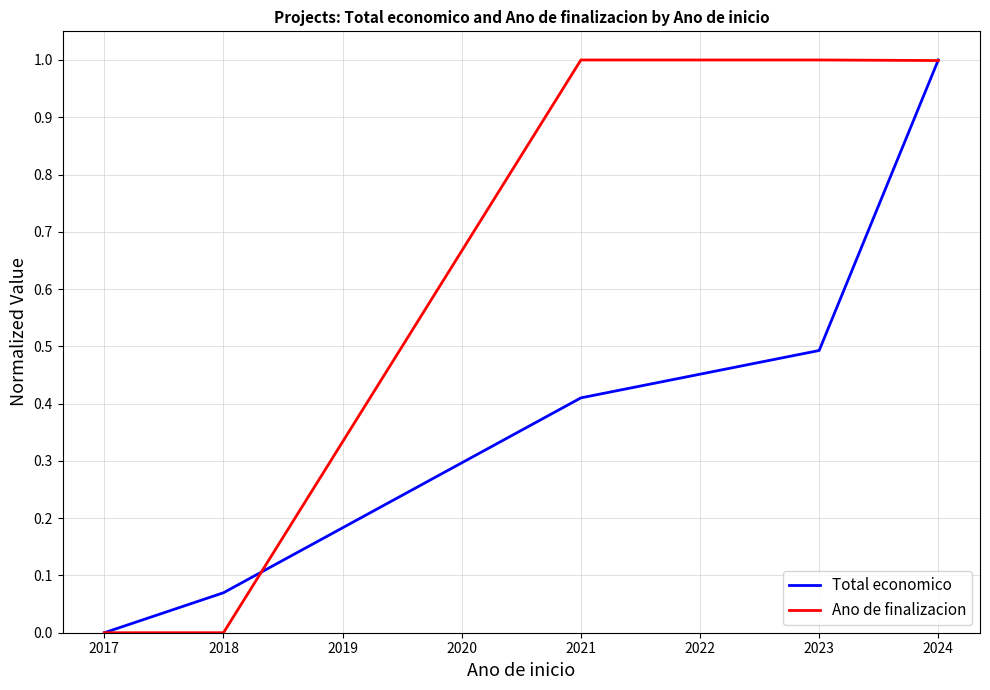

Rank the series at 2023 from lowest to highest value.

Total economico, Ano de finalizacion